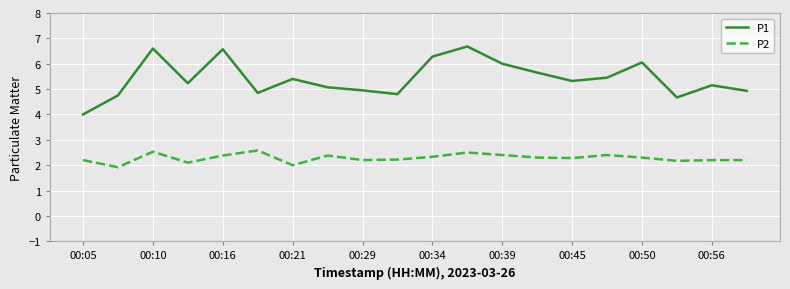

Does the chart have visible grid lines?

Yes